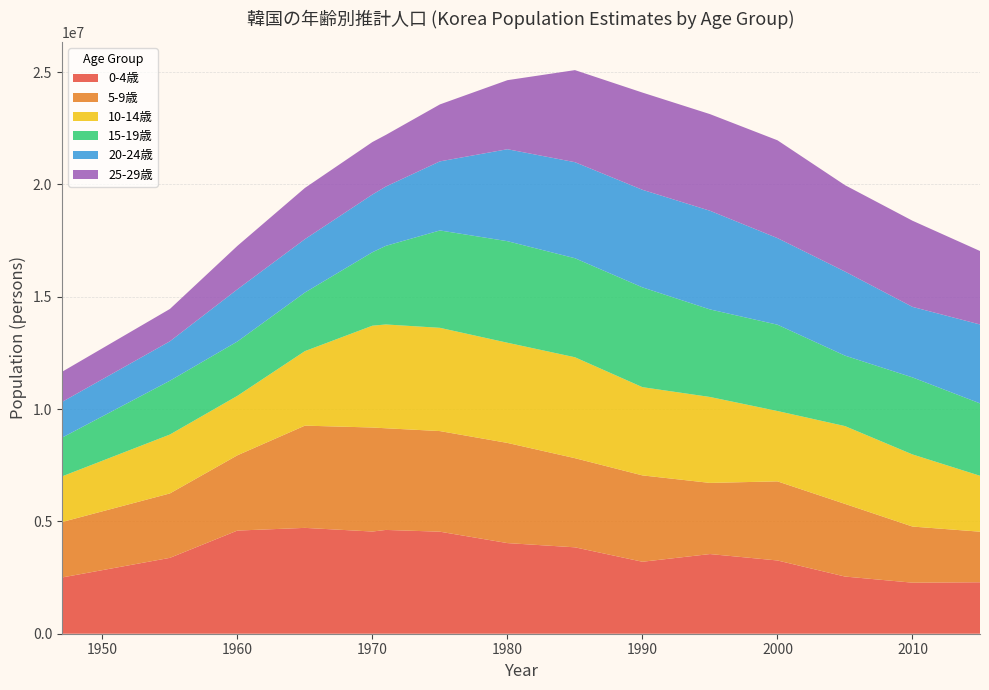

Reading left to right, transcribe all the data shown in this chart.

0-4歳: 2502101	3376648	4590812	4710919	4548177	4619581	4541059	4033727	3845533	3203203	3545704	3259783	2544812	2271803	2290097
5-9歳: 2467527	2867388	3350533	4550019	4629882	4524871	4478159	4458426	3967667	3843481	3166753	3521464	3233543	2497927	2251100
10-14歳: 2029782	2621021	2646238	3316802	4531308	4619637	4595185	4458622	4491342	3926908	3824371	3129982	3462832	3209709	2488686
15-19歳: 1722650	2394911	2418444	2608078	3269356	3499916	4334269	4519689	4407777	4442014	3896948	3842432	3136467	3428793	3222268
20-24歳: 1589842	1754400	2322705	2375793	2569044	2640975	3074414	4093407	4274337	4342407	4391626	3854382	3742647	3139049	3511968
25-29歳: 1340792	1439127	1933080	2278869	2335969	2297759	2535266	3072797	4097891	4326749	4300710	4352913	3844022	3834105	3269454